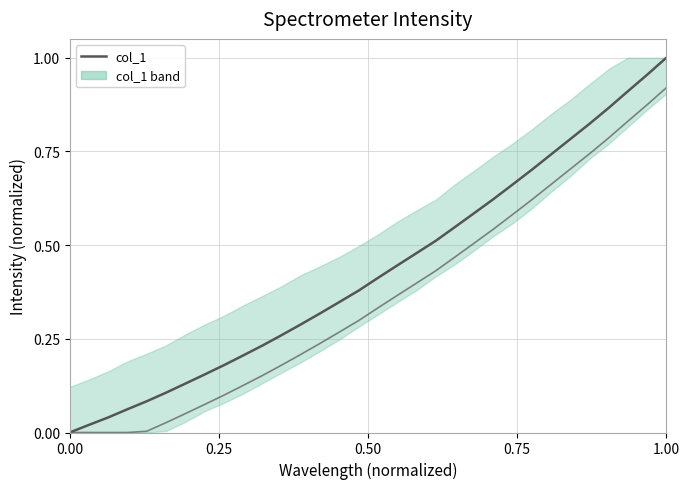

How many lines are shown in the chart?

2